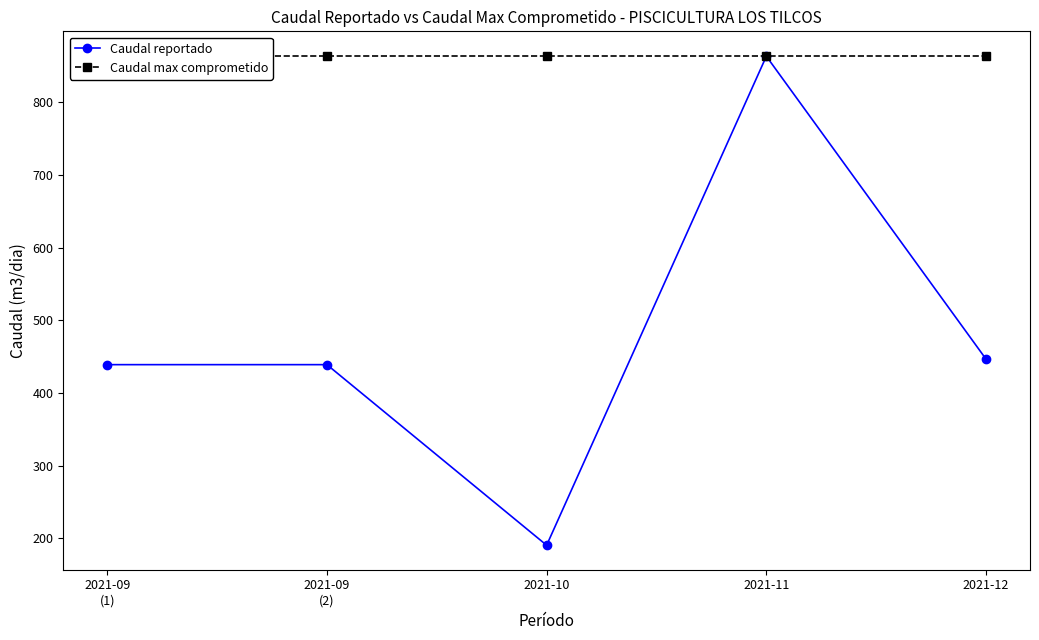

Count the number of categories in the chart.

5